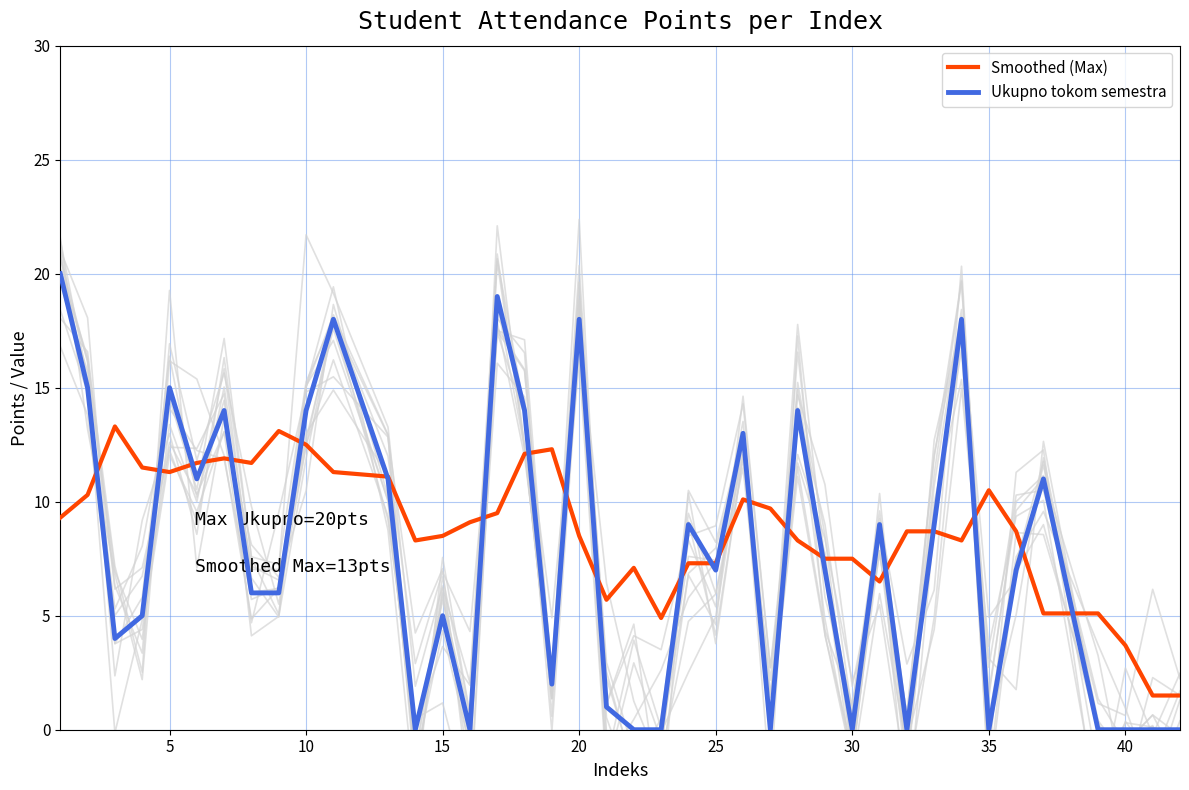

Which series has the largest total across all categories?

Smoothed (Max)